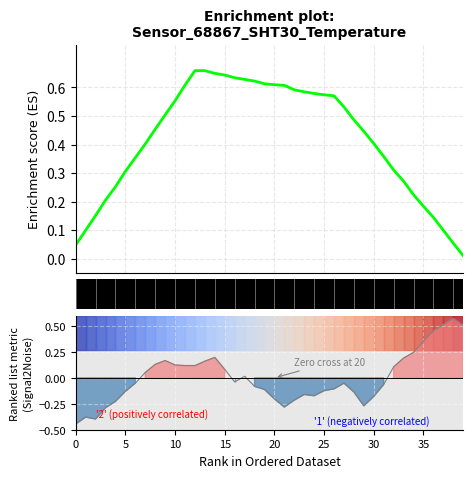

Reading left to right, transcribe all the data shown in this chart.

0.0	0.1	0.2	0.2	0.3	0.3	0.4	0.4	0.5	0.5	0.6	0.6	0.7	0.7	0.6	0.6	0.6	0.6	0.6	0.6	0.6	0.6	0.6	0.6	0.6	0.6	0.6	0.5	0.5	0.4	0.4	0.4	0.3	0.3	0.2	0.2	0.1	0.1	0.1	0.0